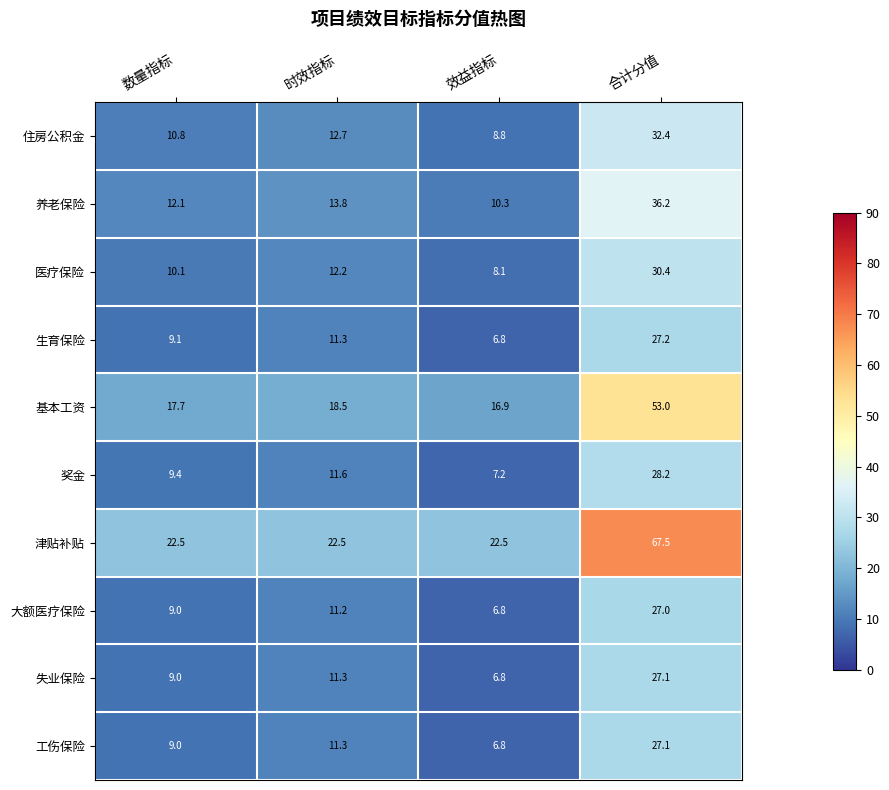

At how many categories does at least one series exceed 66?

1